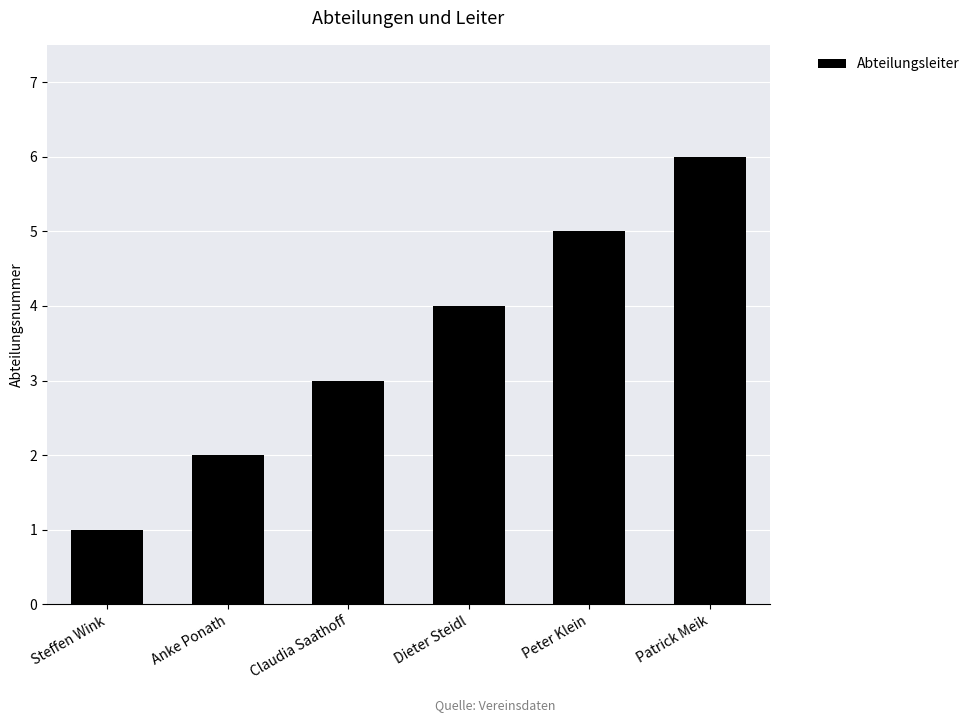

The value at Patrick Meik is 2. True or false?

False